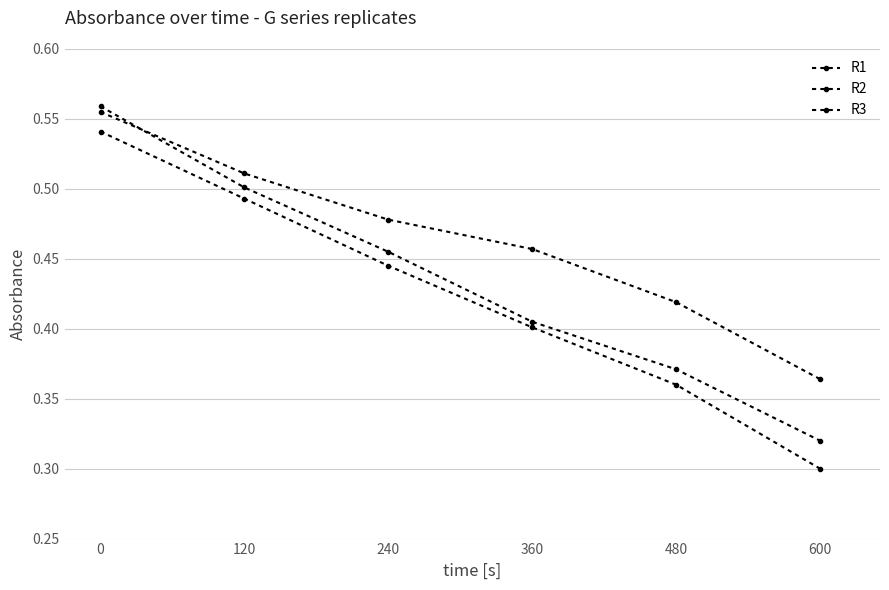

Reading left to right, list all the values displayed in this chart.

R1: 0.6	0.5	0.5	0.4	0.4	0.3
R2: 0.5	0.5	0.4	0.4	0.4	0.3
R3: 0.6	0.5	0.5	0.5	0.4	0.4